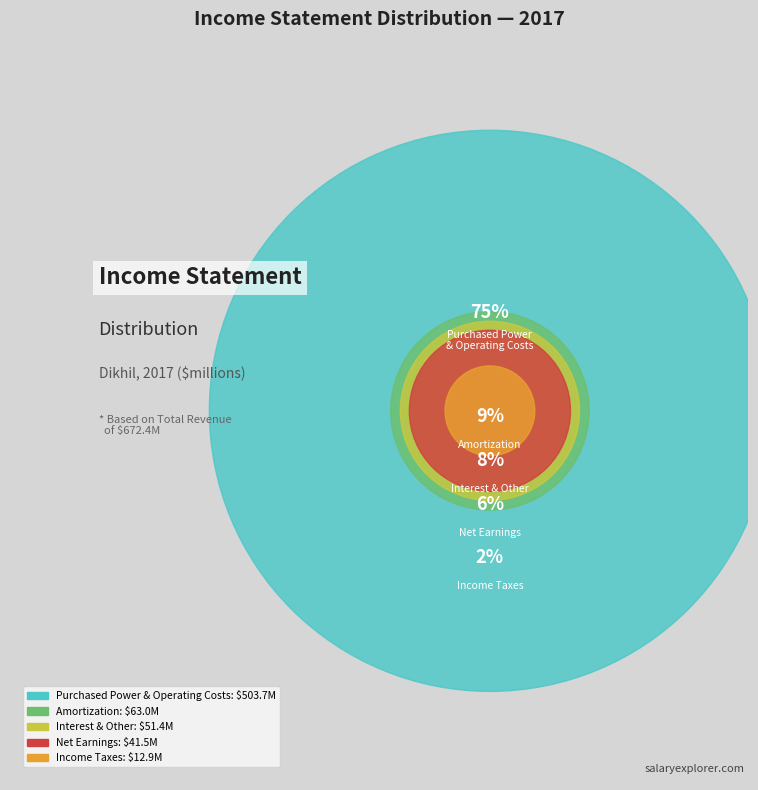

Count the number of slices in the pie.

5